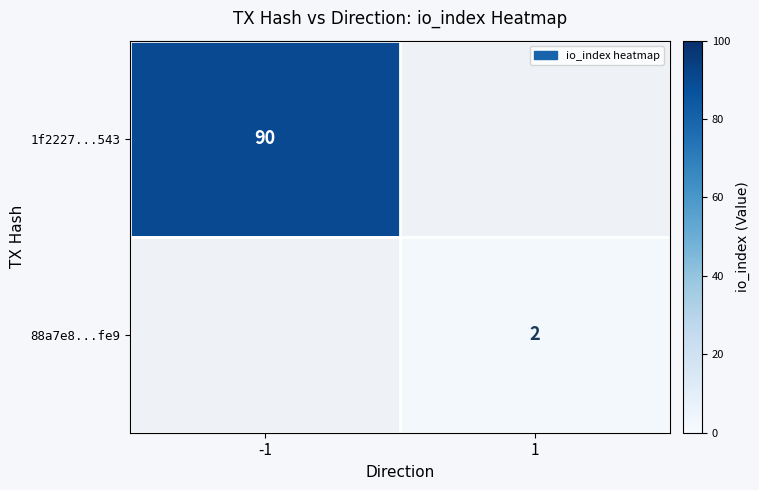

The 1f2227...543 series shows 90 at -1. True or false?

True